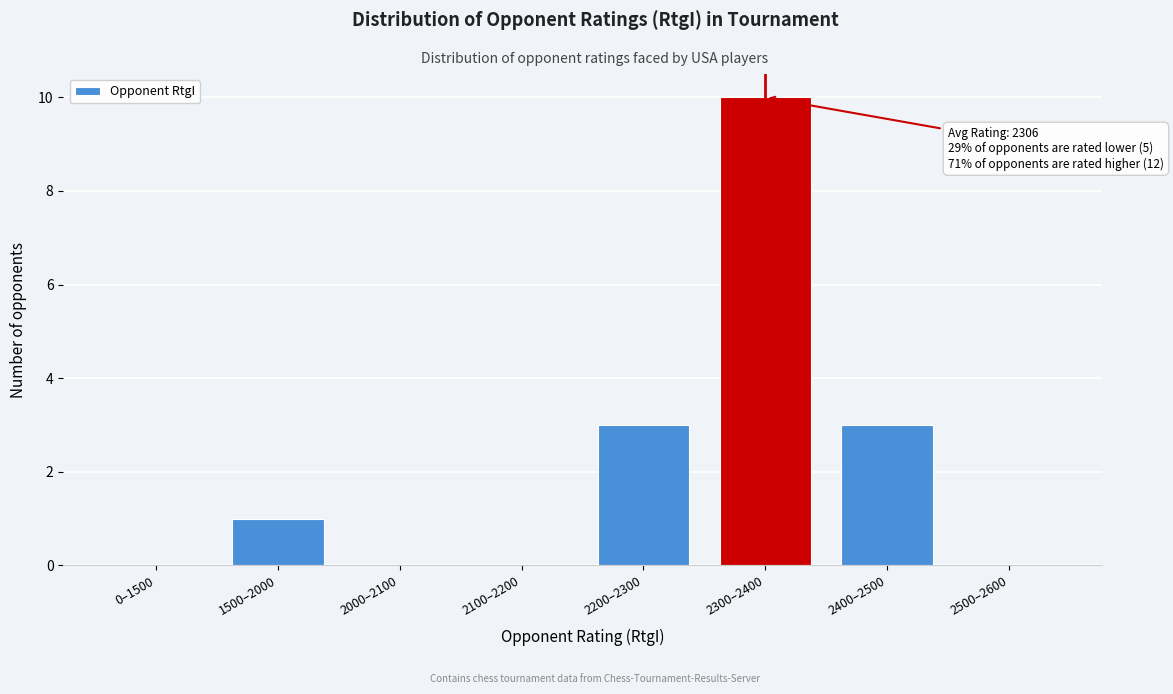

Reading left to right, extract all data points from this chart.

0–1500=0	1500–2000=1	2000–2100=0	2100–2200=0	2200–2300=3	2300–2400=10	2400–2500=3	2500–2600=0